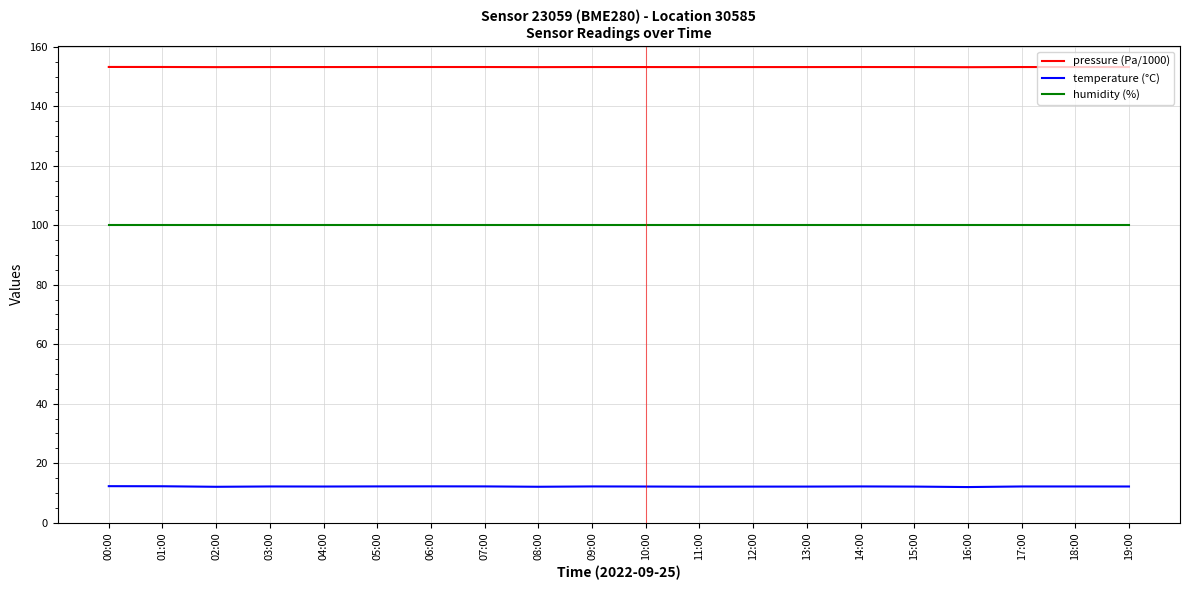

What position from the right is 08:00?

12